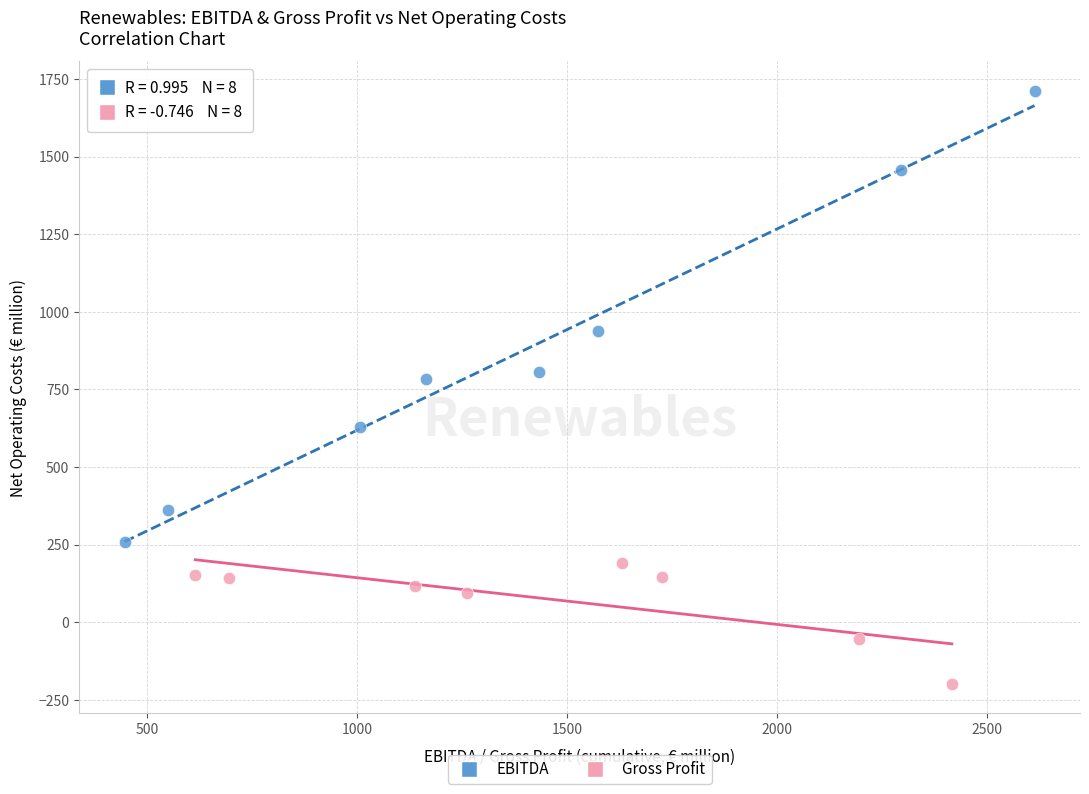

Which series has the widest spread of Y values?

EBITDA